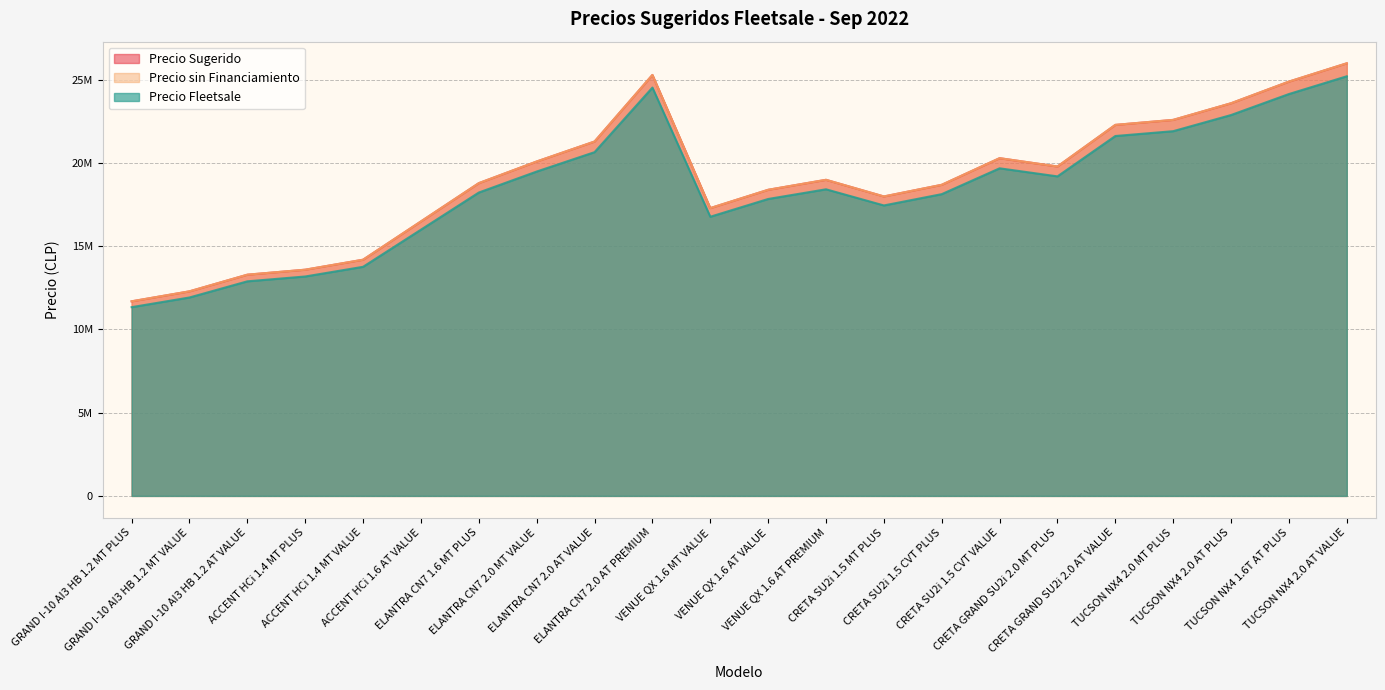

Read the Precio Sugerido value at TUCSON NX4 1.6T AT PLUS, to the nearest 50.

24890000